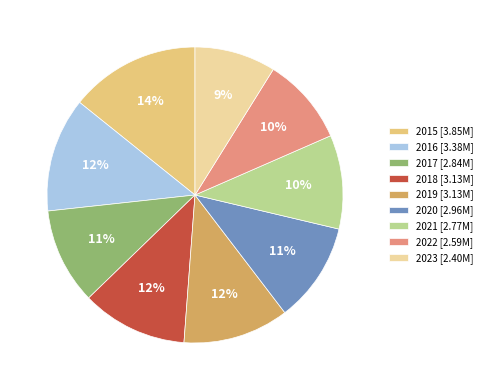

The 2018 slice represents 5% of the pie. True or false?

False